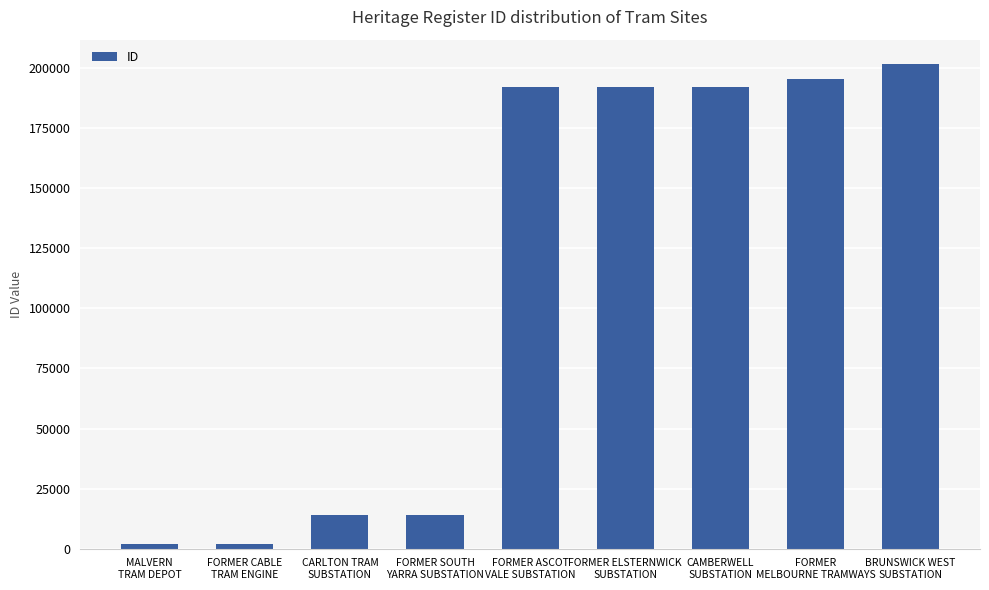

What position from the left is MALVERN
TRAM DEPOT?

1